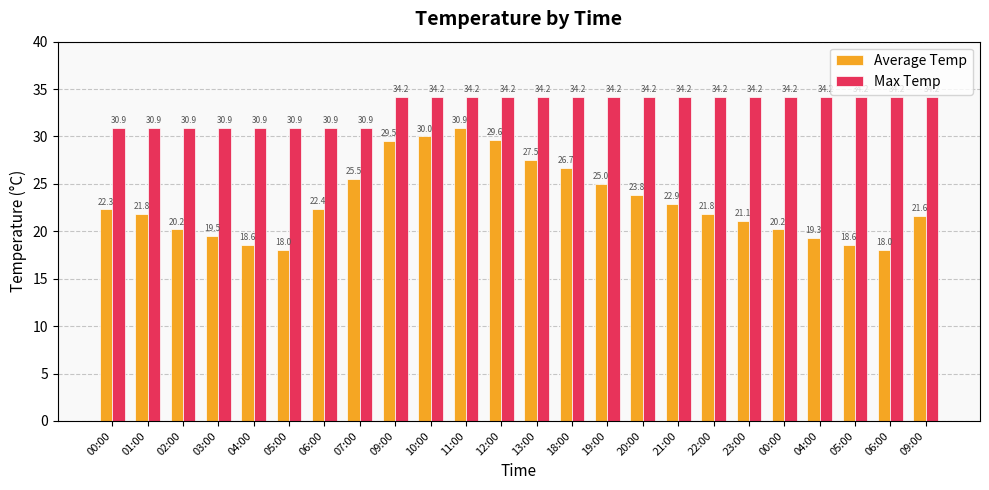

What is the sum of all Max Temp values?

794.4